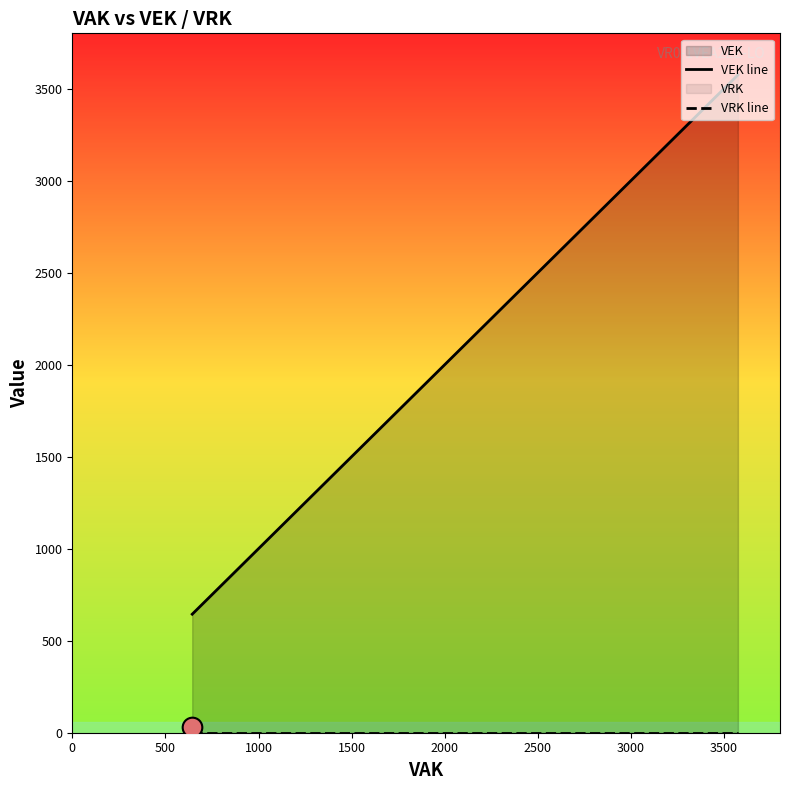

At which category is the sum across all series the highest?

3500